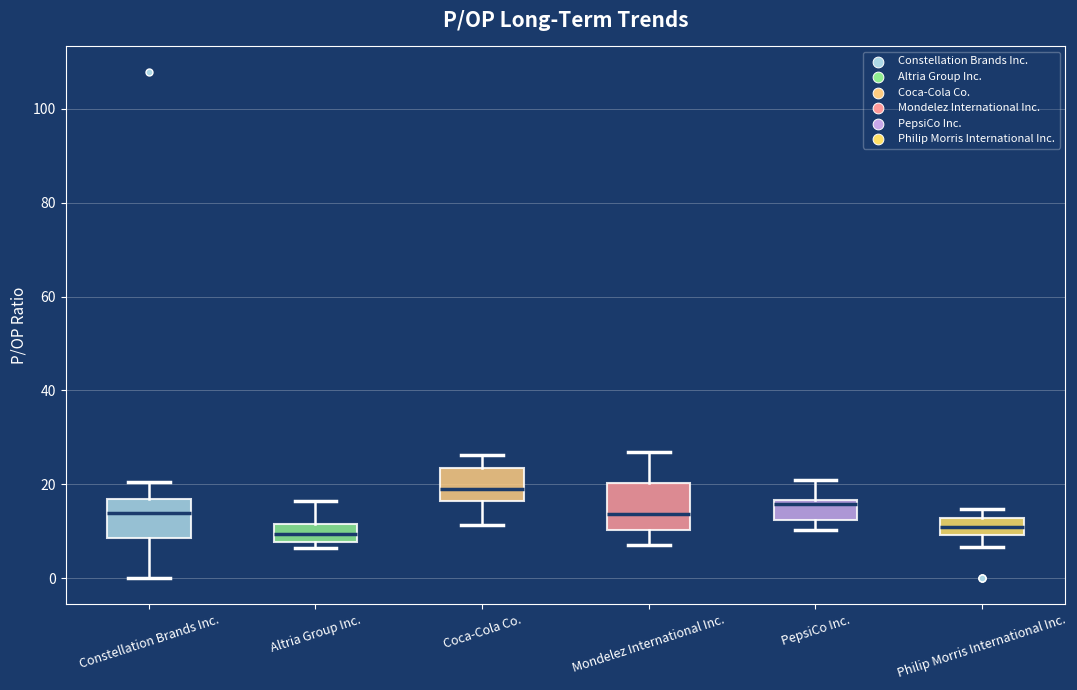

Reading left to right, read every box against the y-axis: the position of its median line, the range the box covers, and the ends of its whiskers. The values are not printed on the chart, so give them approximately, as read against the axis.

Constellation Brands Inc.: median 14, box 8 to 16, whiskers 0 to 20
Altria Group Inc.: median 10, box 8 to 12, whiskers 6 to 16
Coca-Cola Co.: median 18, box 16 to 24, whiskers 12 to 26
Mondelez International Inc.: median 14, box 10 to 20, whiskers 8 to 26
PepsiCo Inc.: median 16 (just below the box's upper edge), box 12 to 16, whiskers 10 to 20
Philip Morris International Inc.: median 10 (inside the box), box 10 to 12, whiskers 6 to 14